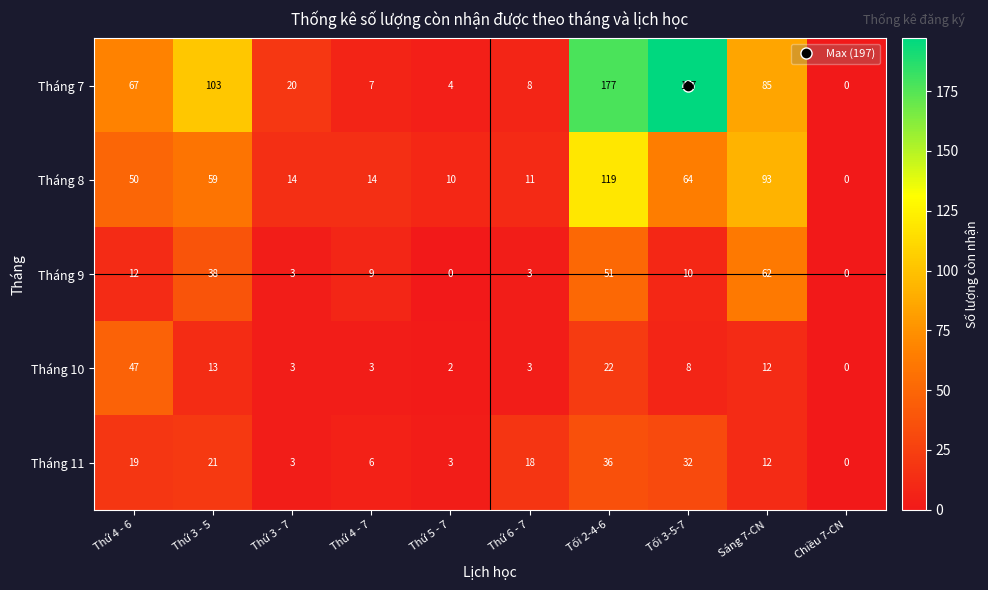

What is the total value across all series at Thứ 4 - 6?

195